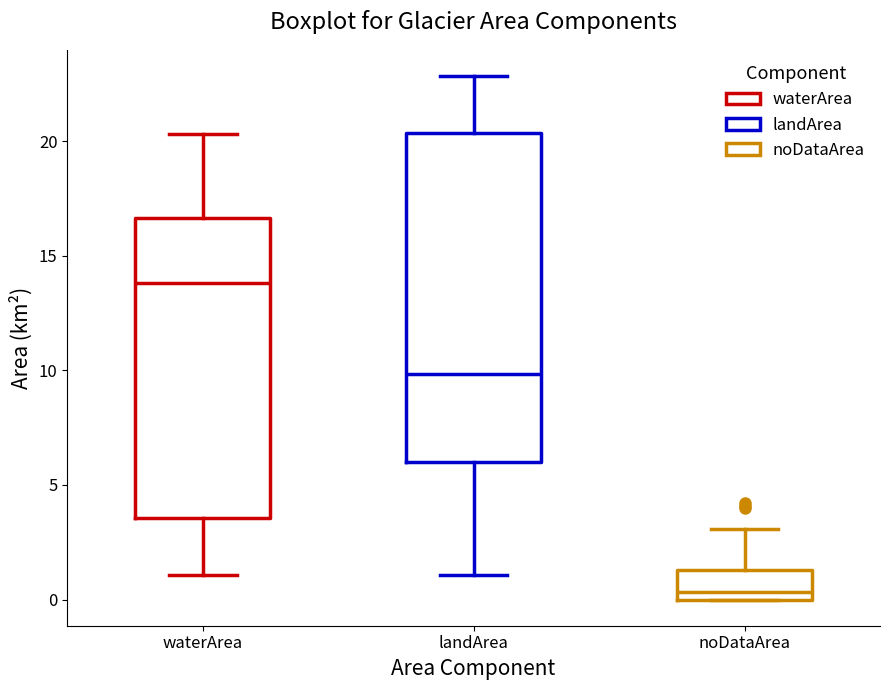

Reading left to right, transcribe this box plot: for each box, give where its median line is, the range the box spans, and where its two whiskers end, as read against the y-axis. The values are not printed on the chart, so give them approximately, as read against the axis.

waterArea: median 14.0, box 3.5 to 16.5, whiskers 1.0 to 20.5
landArea: median 10.0, box 6.0 to 20.5, whiskers 1.0 to 23.0
noDataArea: median 0.5, box 0.0 to 1.5, whiskers 0.0 to 3.0